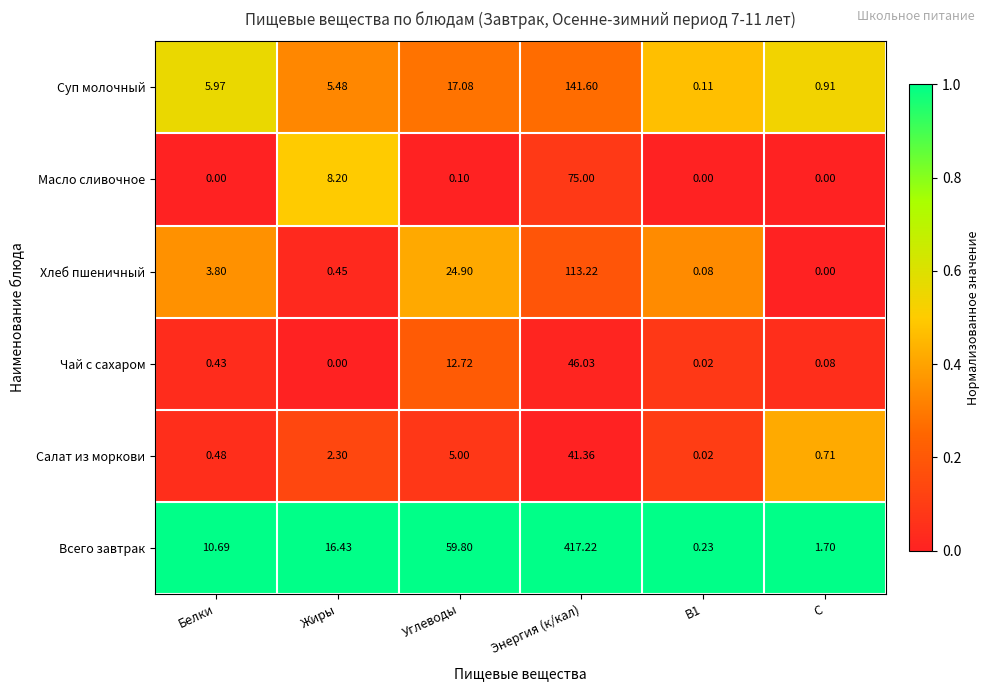

At which category does the chart reach its peak across all series?

Энергия (к/кал)